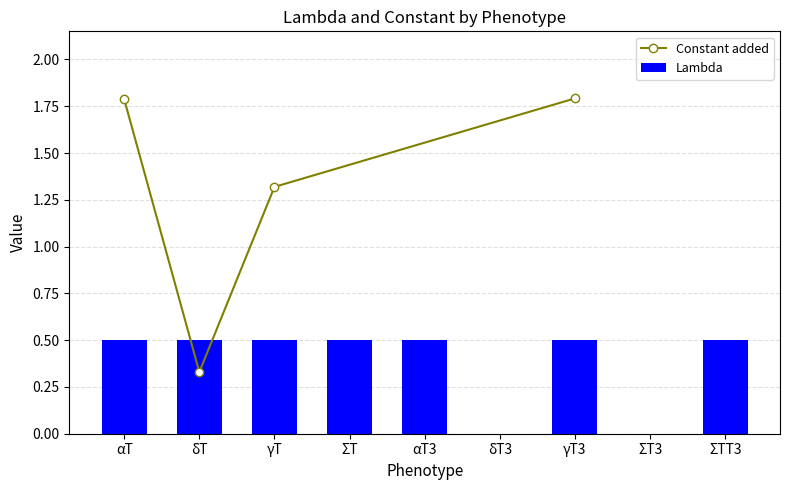

The value of Lambda at ΣT3 is -0.2. True or false?

False